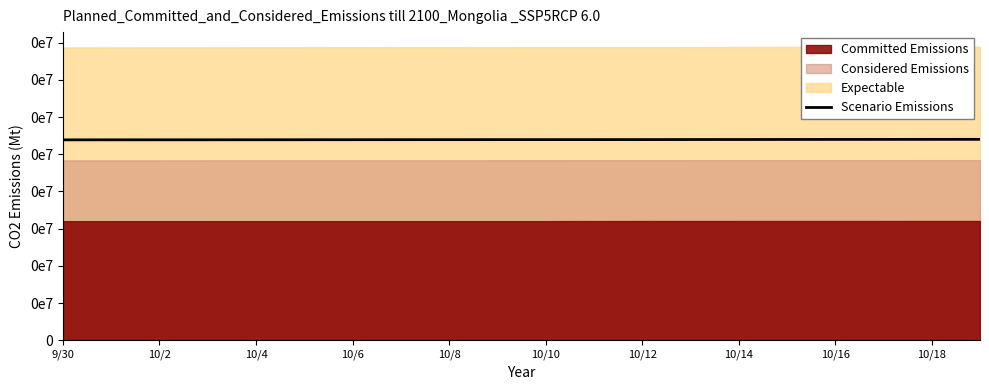

What is the difference between the second highest and second lowest values?

302